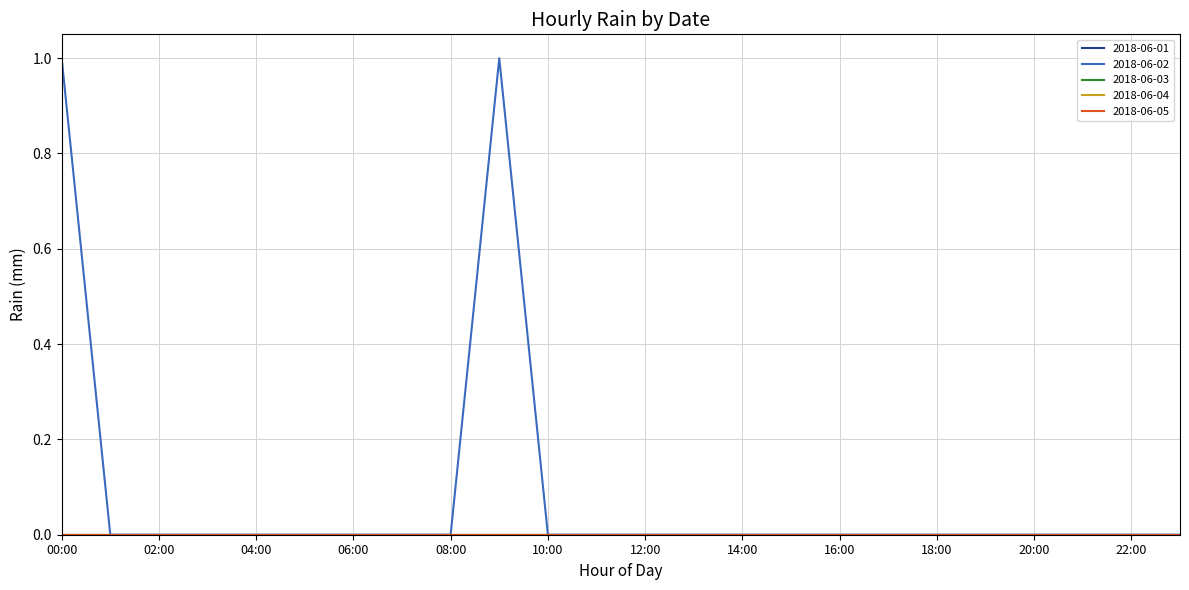

Count the 2018-06-02 values in the range 0 to 1.

24